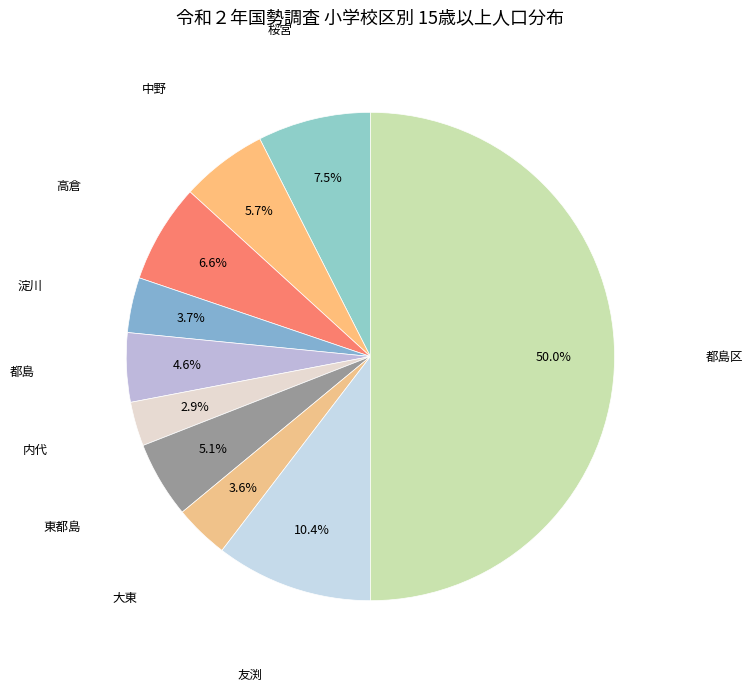

How many segments does this pie chart have?

10